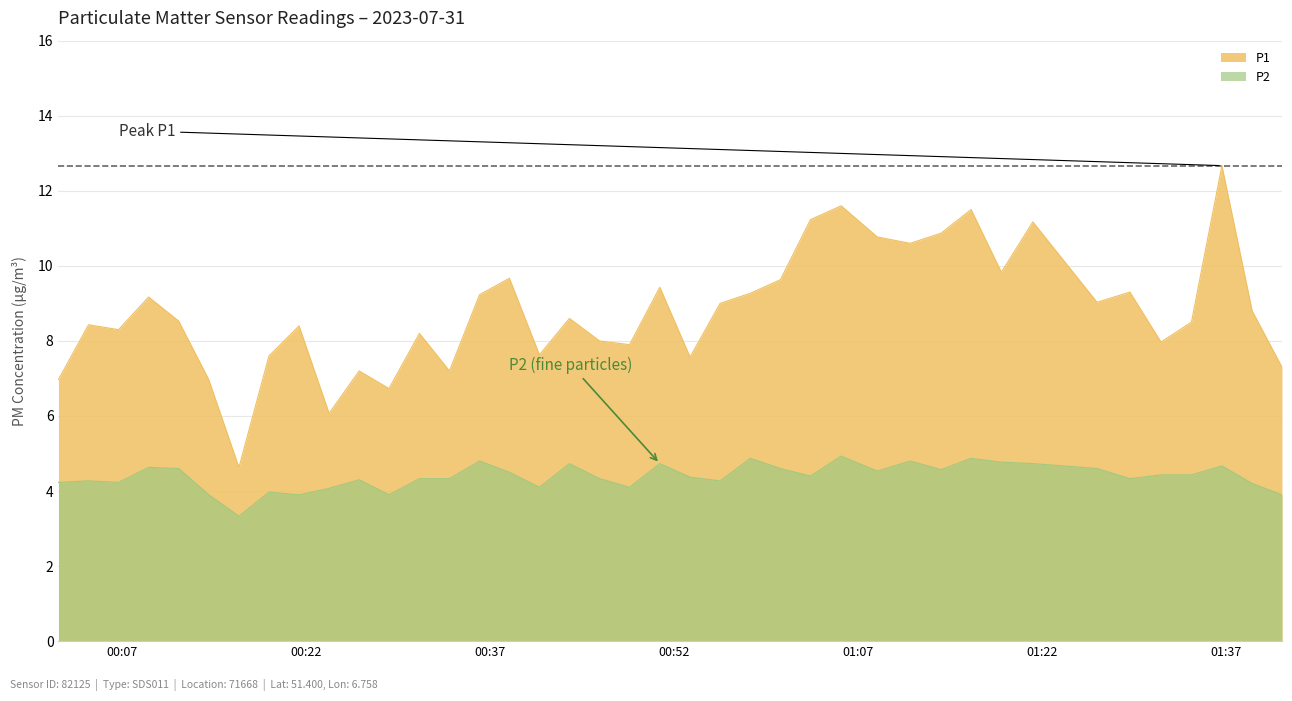

What is the sum of all P1 values?

351.5